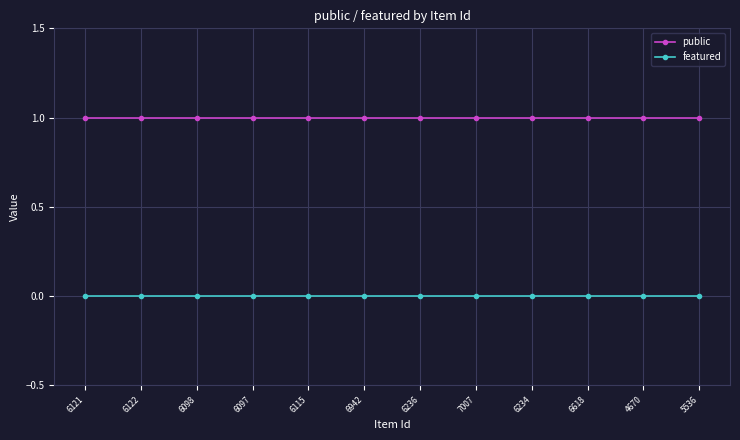

Is the value of public at 6097 greater than the value of featured at 6097?

Yes